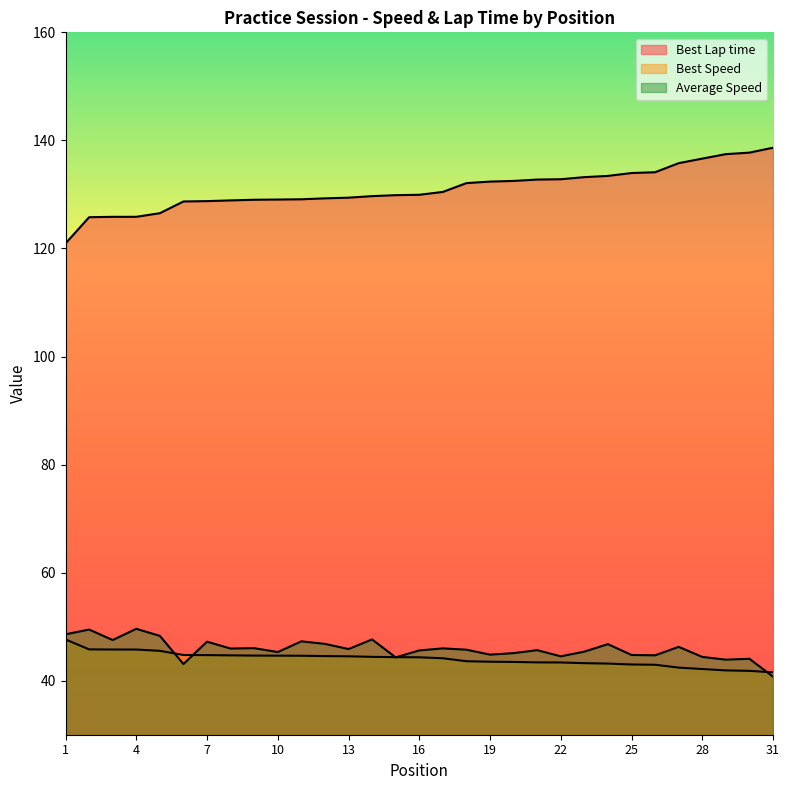

What is the value of the Best Speed point at the 27th from the left?

42.4